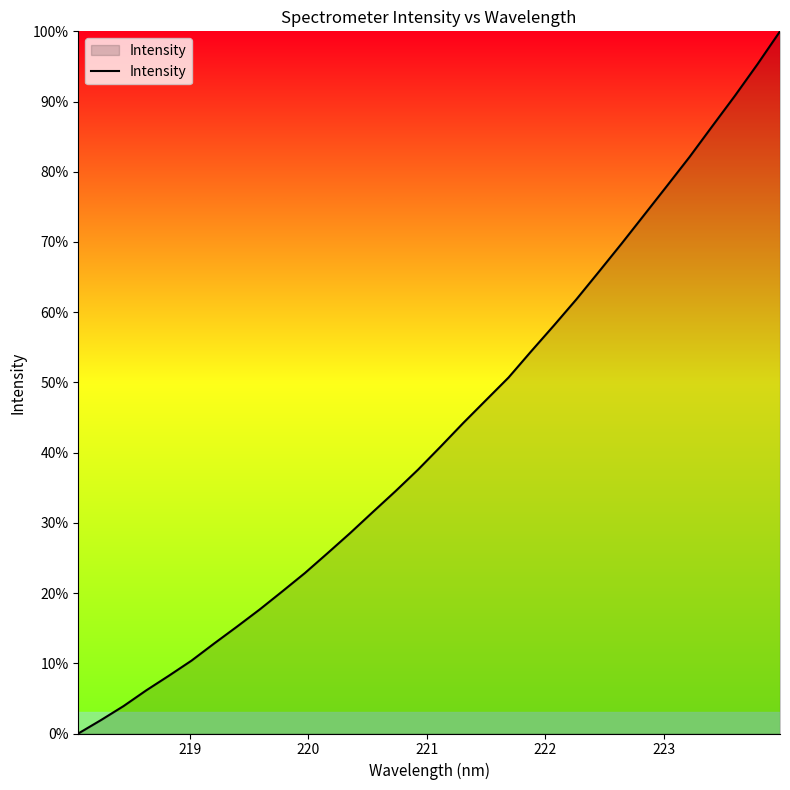

What is the difference between the maximum and minimum values?

100.0